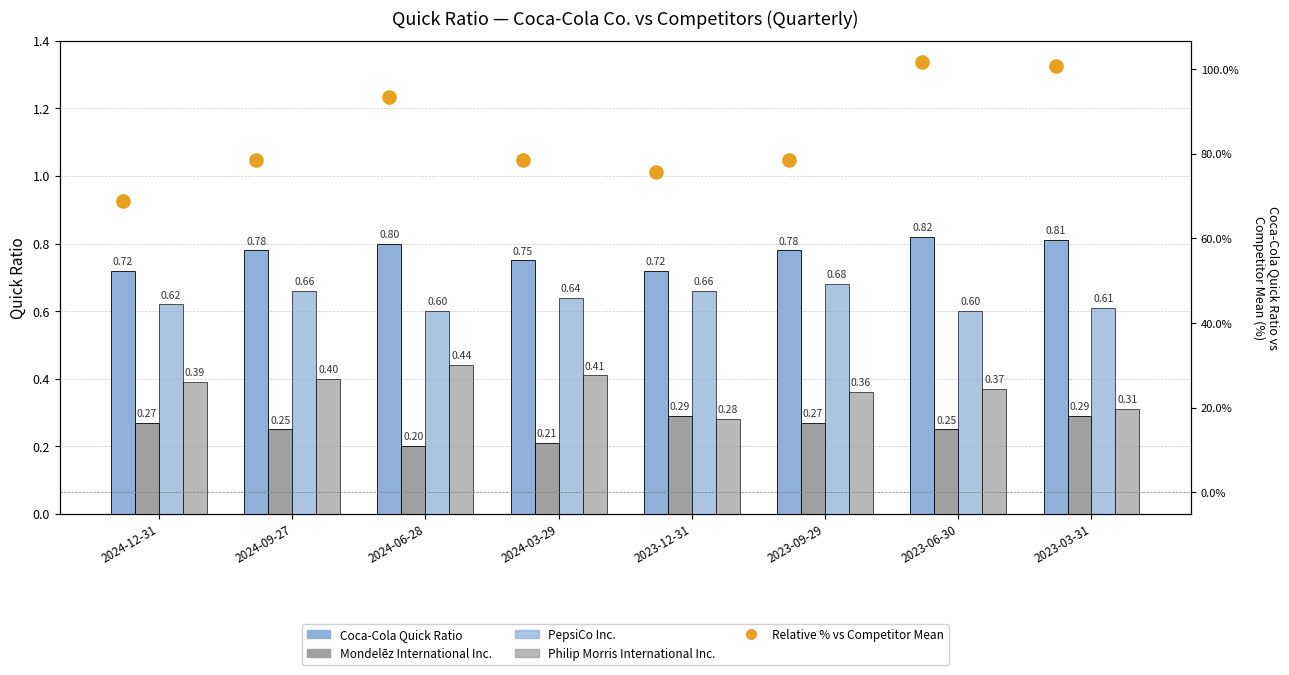

At how many categories does at least one series exceed 26?

8